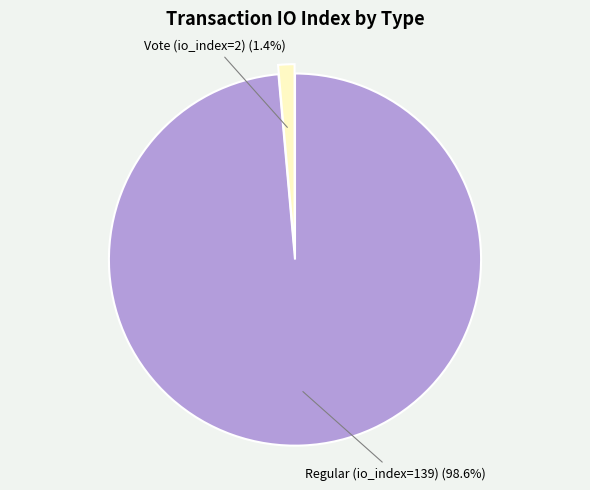

Is there any slice that represents more than half of the pie?

Yes